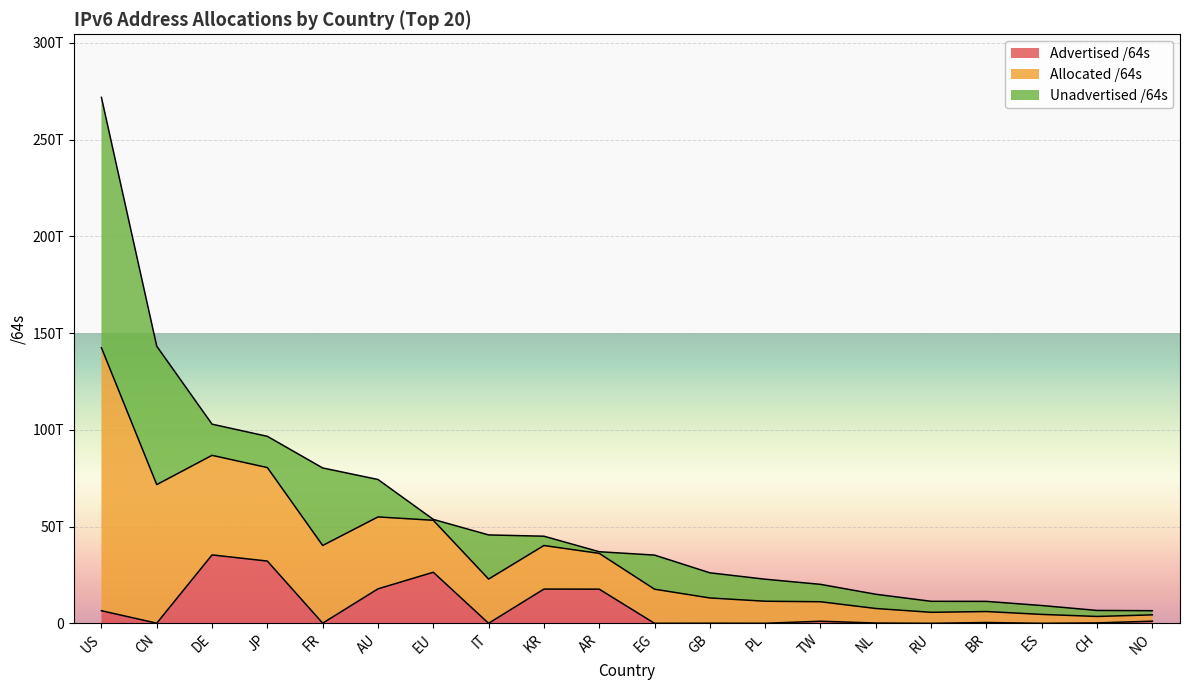

Which series has the widest spread of values?

Allocated /64s